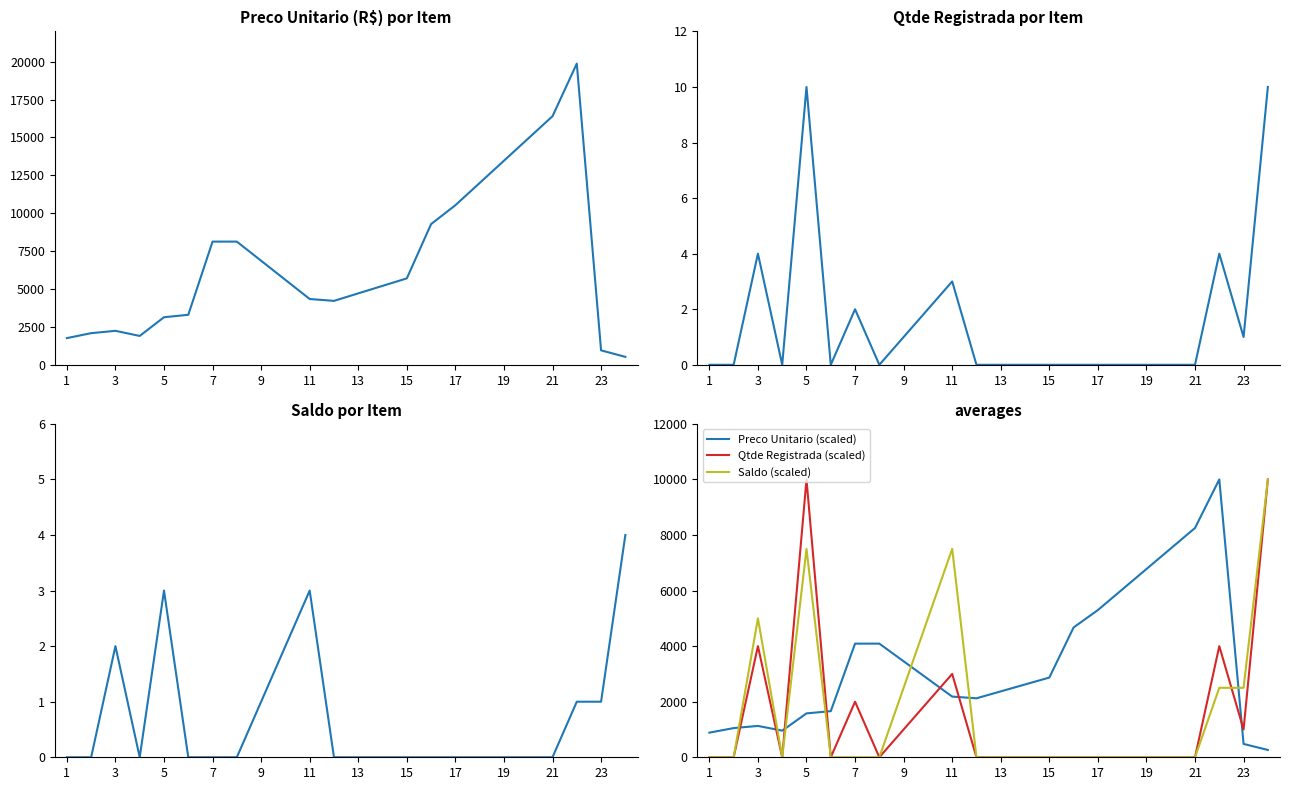

What is the maximum value for Qtde Registrada (scaled)?

10000.0